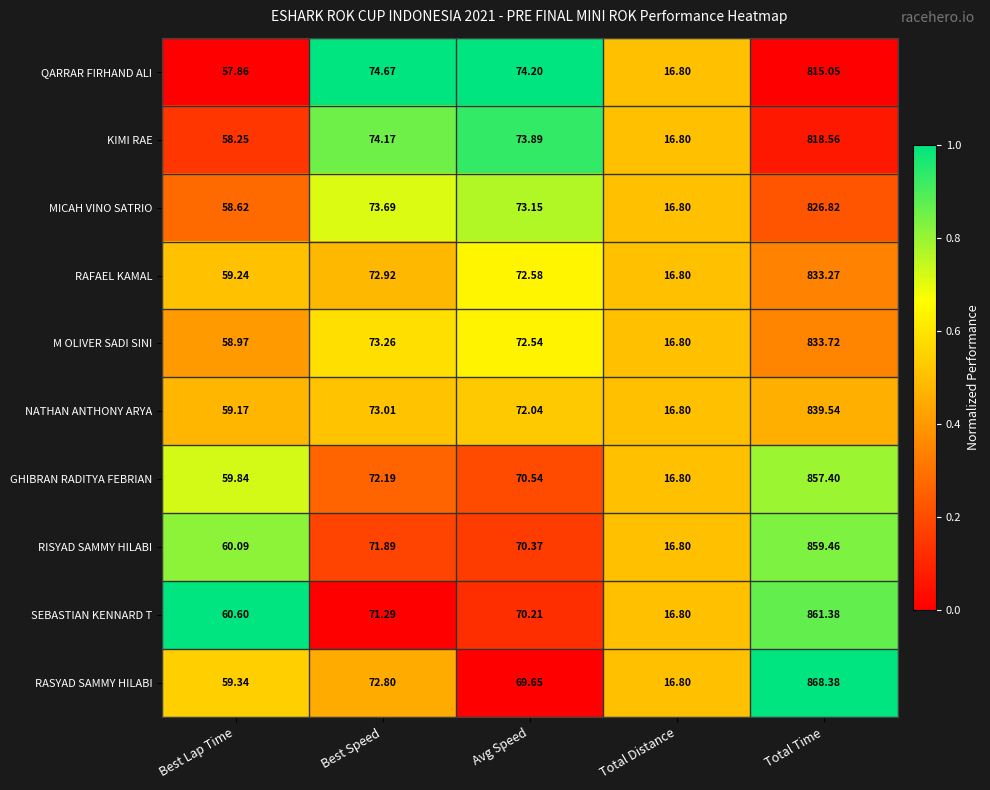

Between Best Speed and Avg Speed, which series saw the biggest shift?

RASYAD SAMMY HILABI